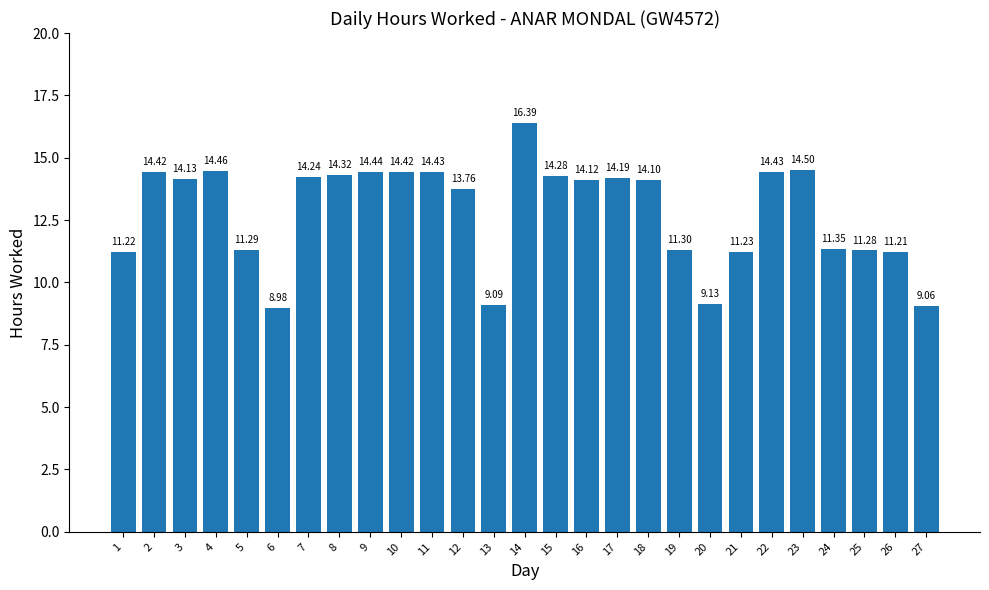

How many values are below 14?

12